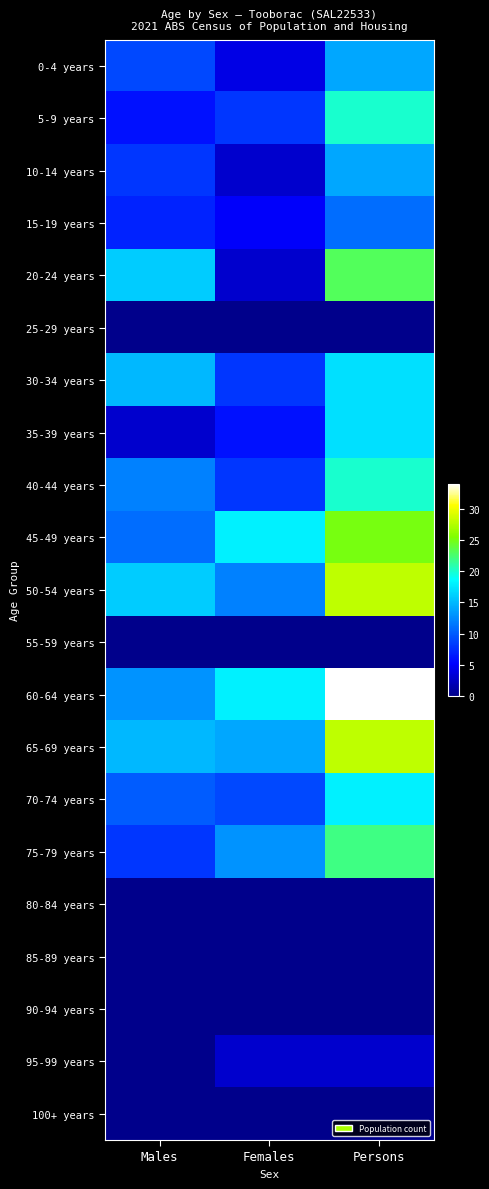

Which label corresponds to the smallest value in the chart?

Males